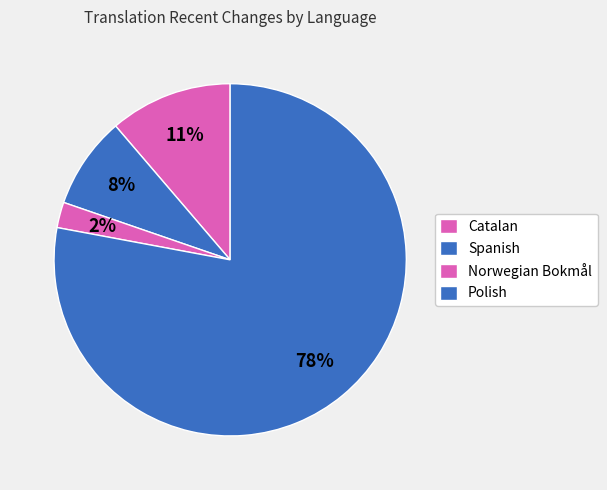

How many slices are in this pie chart?

4